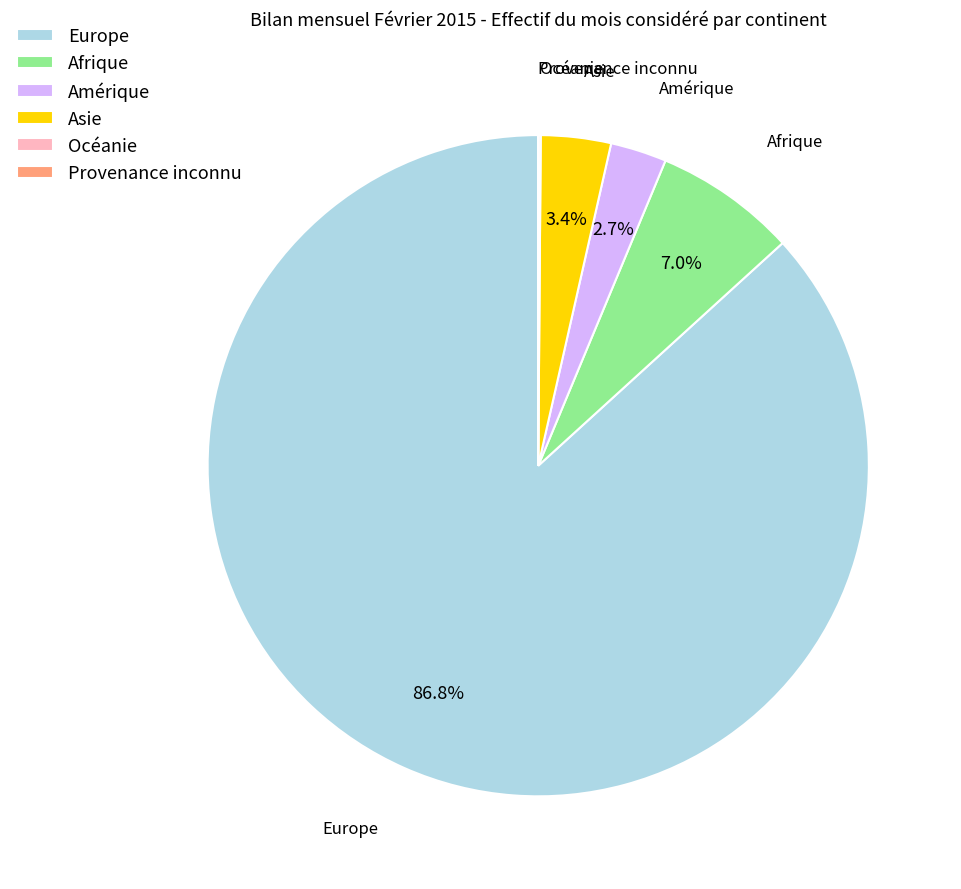

Which has a higher value, Asie or Europe?

Europe